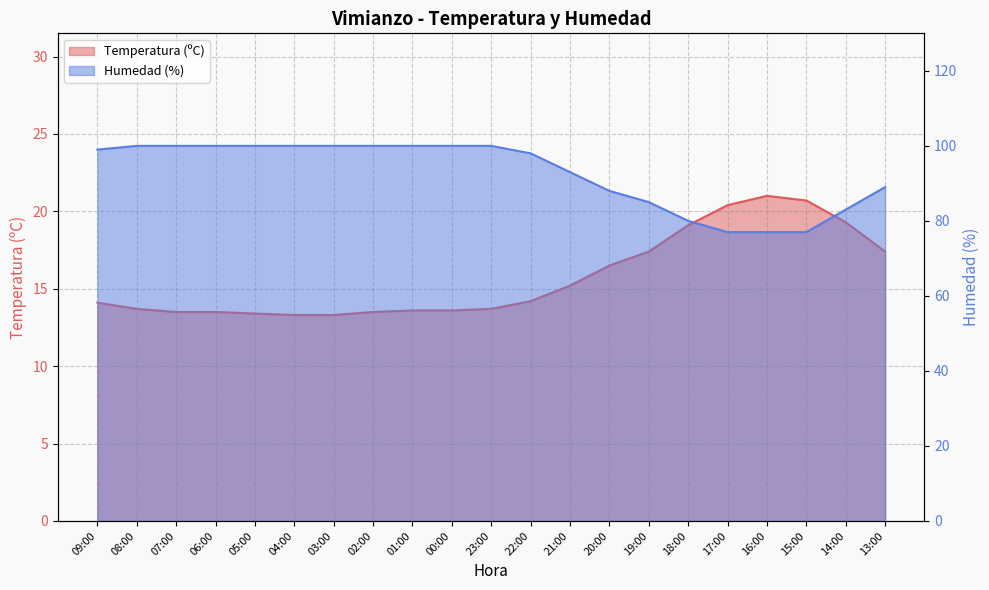

How many distinct data groups are displayed?

2